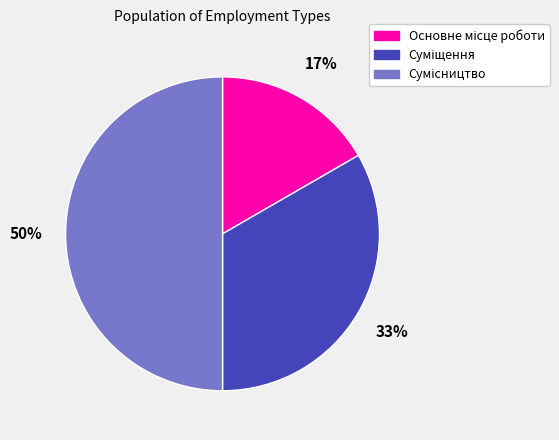

To the nearest percent, what is the difference between the largest and smallest slice percentages?

33%